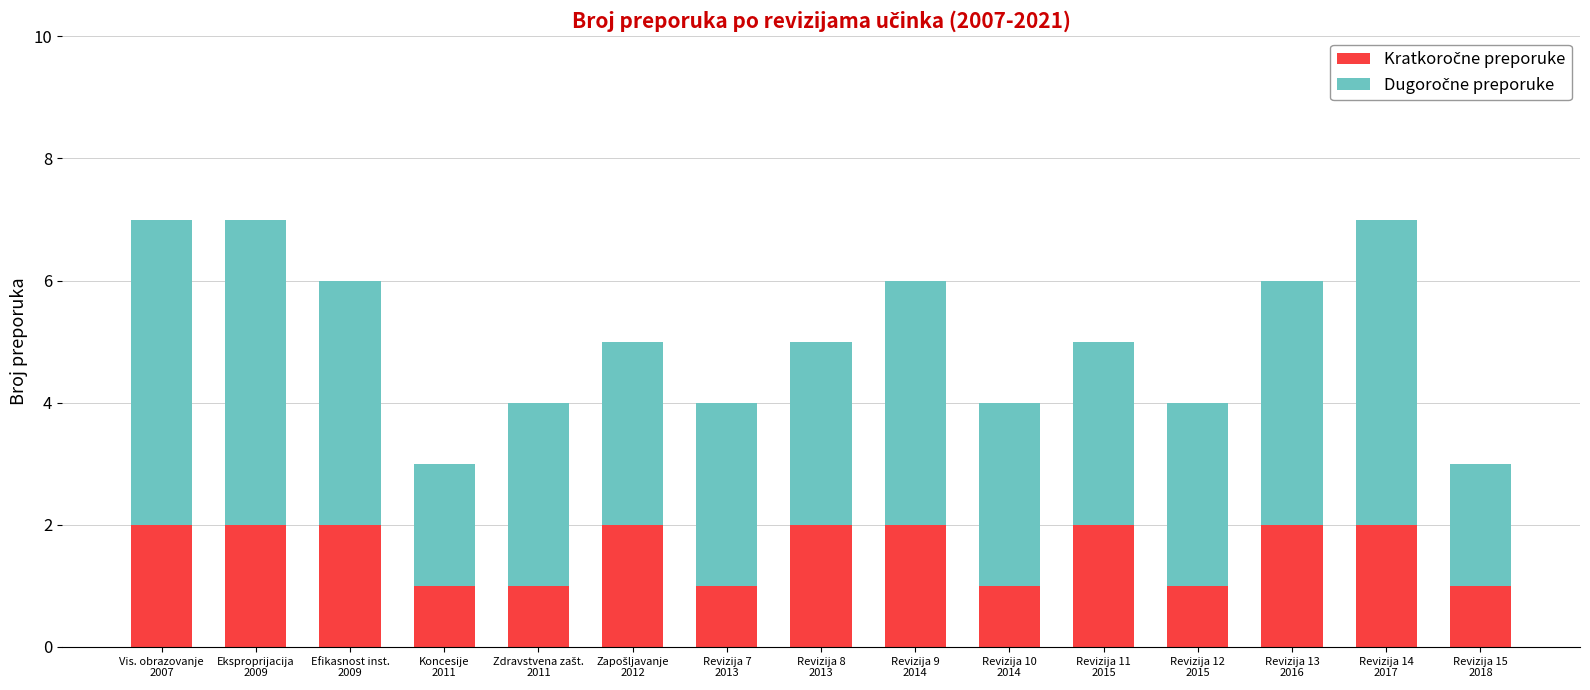

Which series has the largest total across all categories?

Dugoročne preporuke